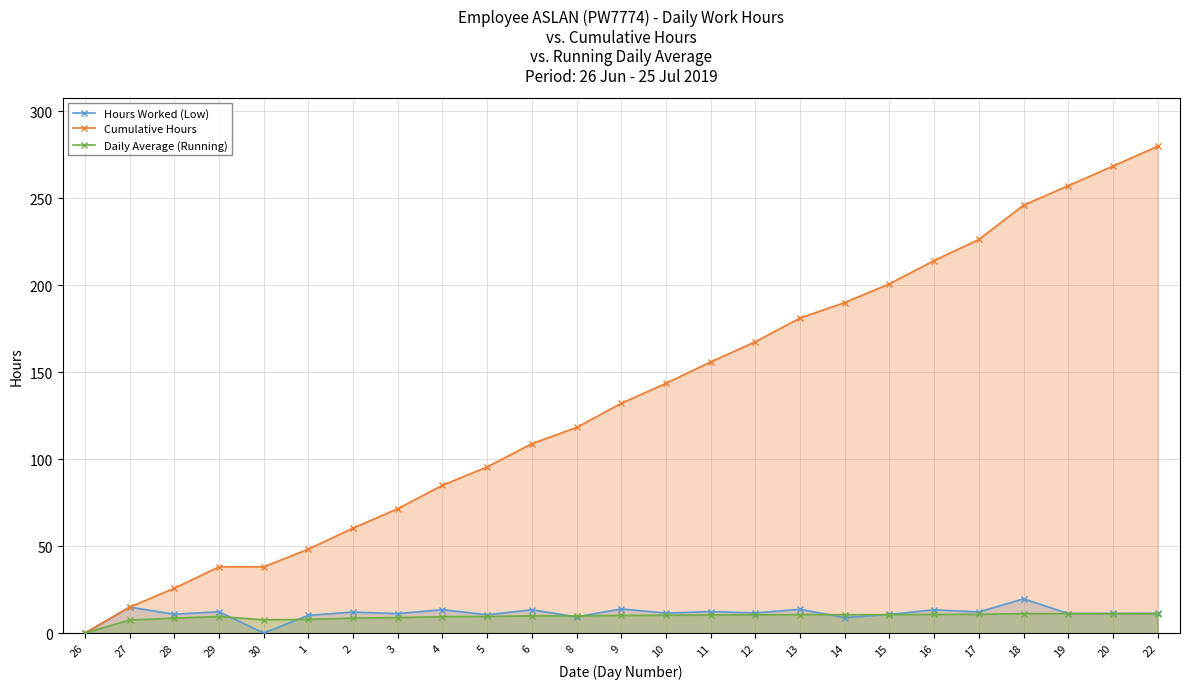

Which series has the largest total across all categories?

Cumulative Hours